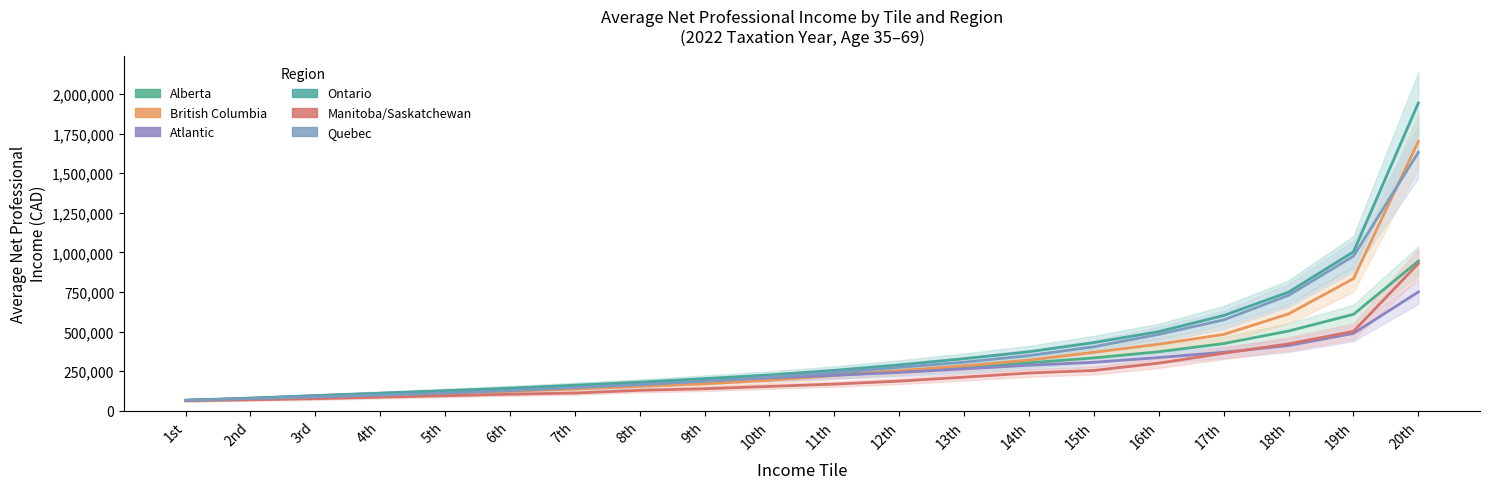

What position from the right is 15th?

6